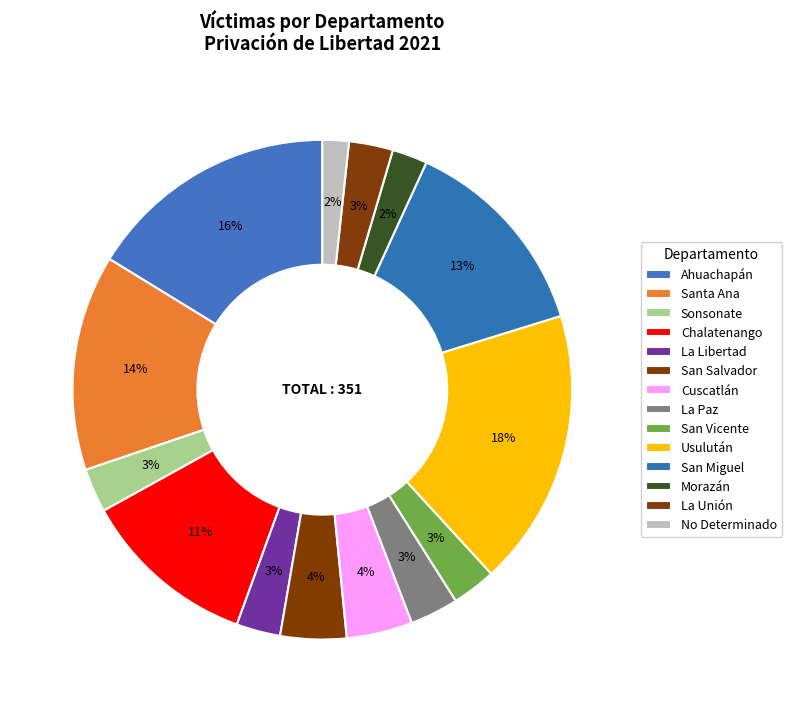

What percentage is the Ahuachapán slice, to the nearest percent?

16%